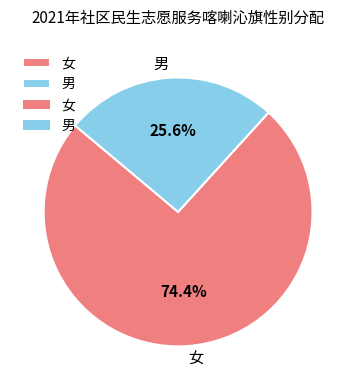

To the nearest percent, what portion does 男 represent?

26%